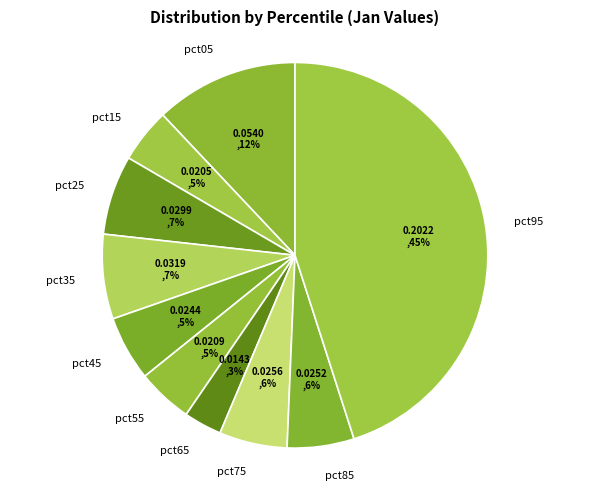

What percentage is the pct35 slice, to the nearest percent?

7%